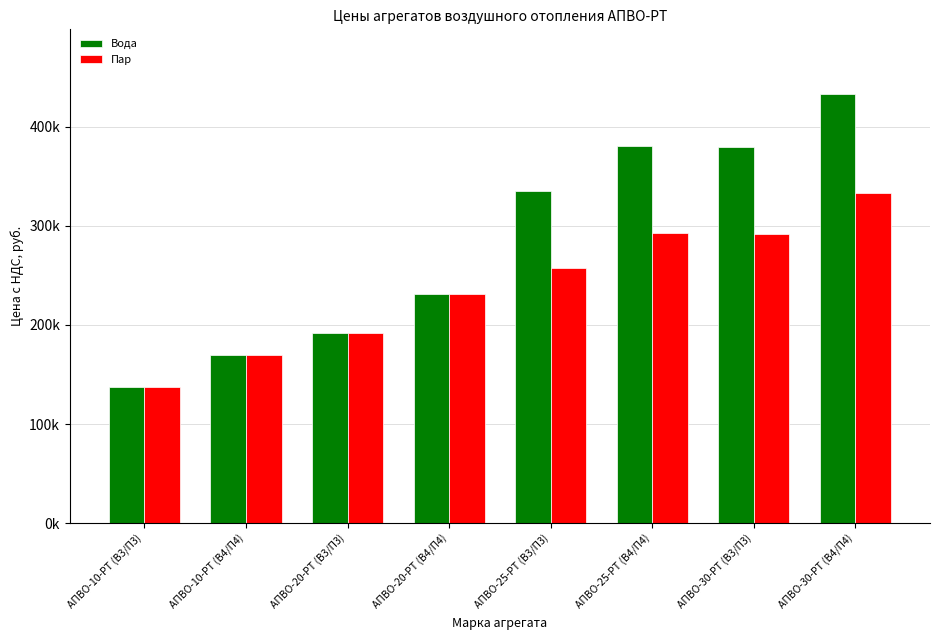

What are all the series names shown in the legend?

Вода, Пар